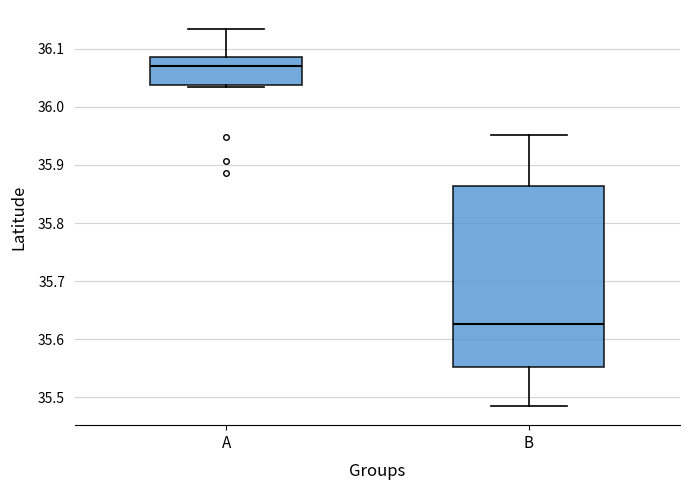

Comparing the boxes themselves (not the whiskers), which one is the tallest?

B